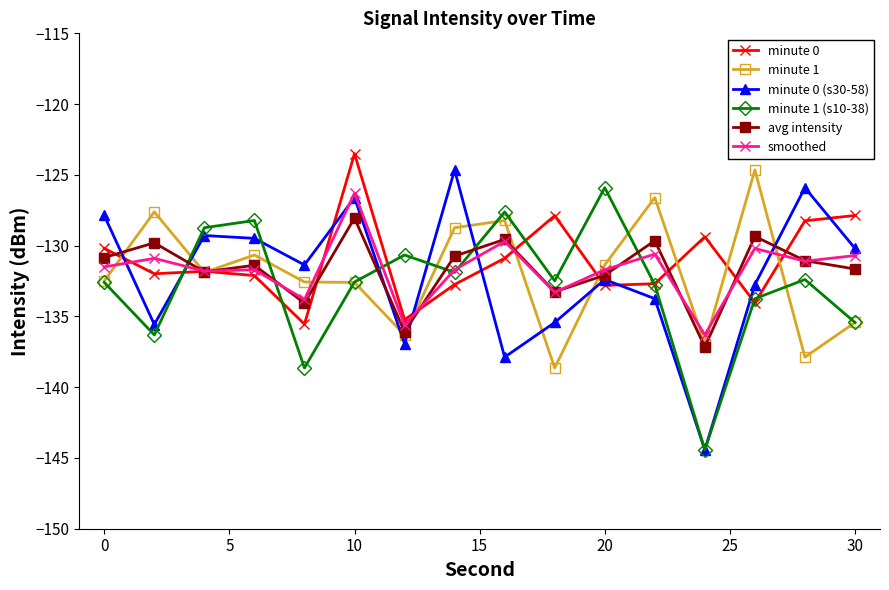

What is the average value of the avg intensity series?

-131.7